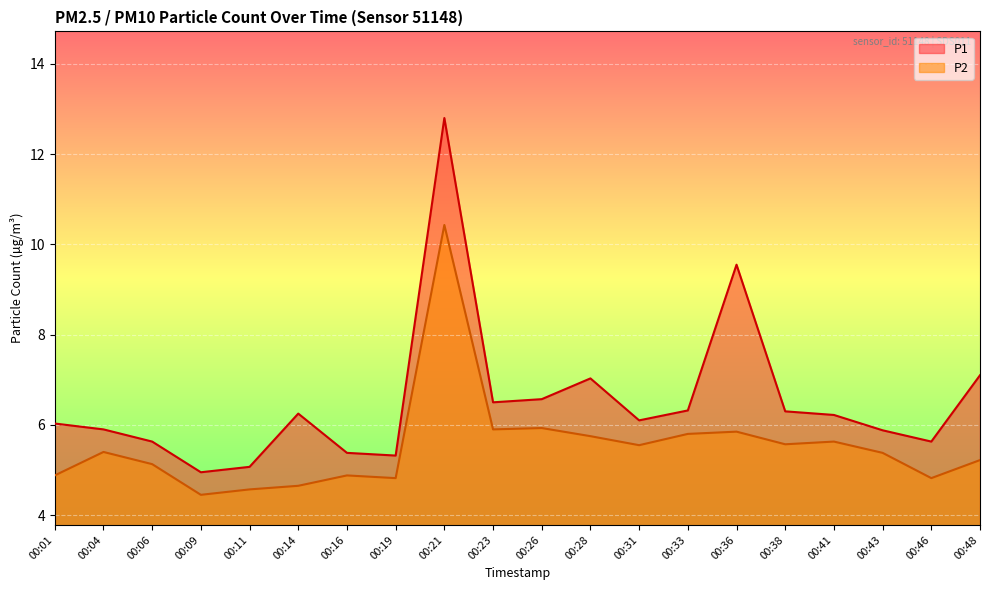

True or false: P1 has a value of 7.1 at 00:48.

True